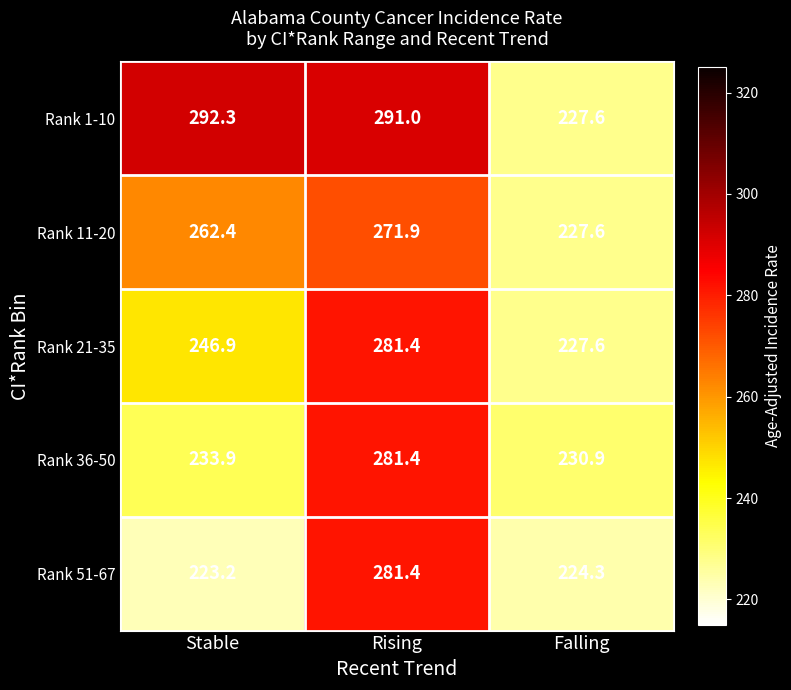

True or false: Rank 36-50 has a value of 281.4 at Rising.

True